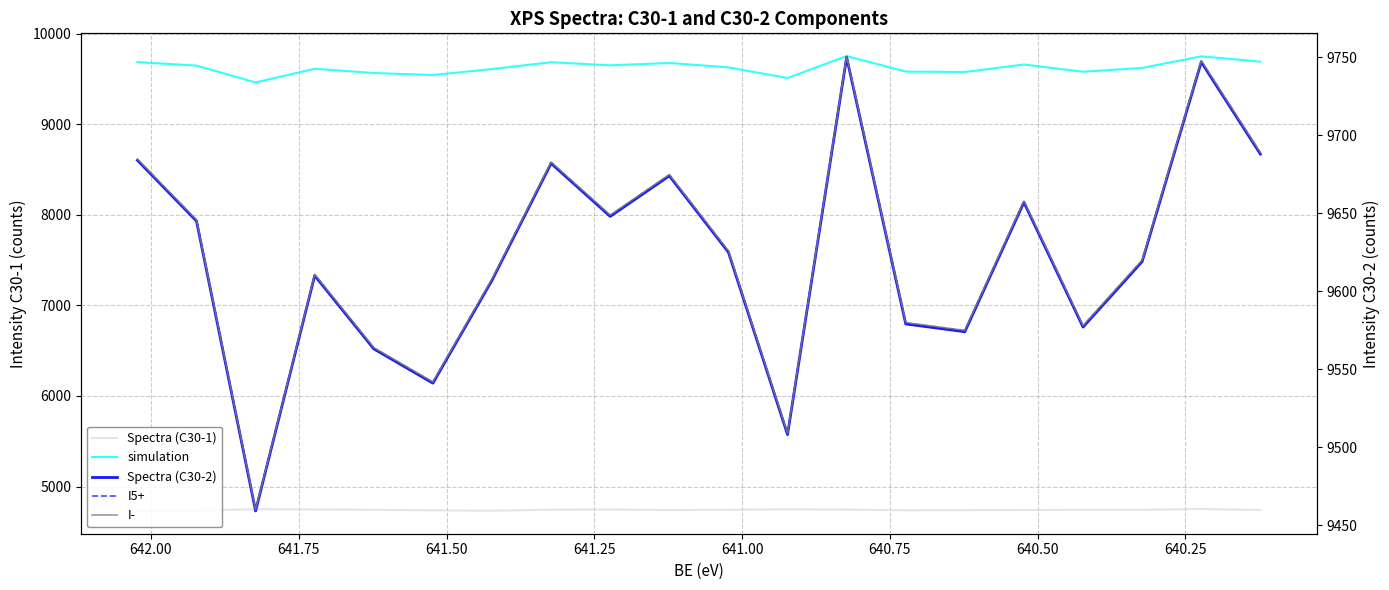

The value of I- at 640.50 is 9459.8. True or false?

True